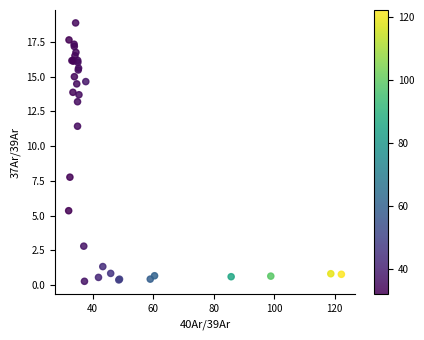

What Y value in the scatter plot is closest to 9?

7.8